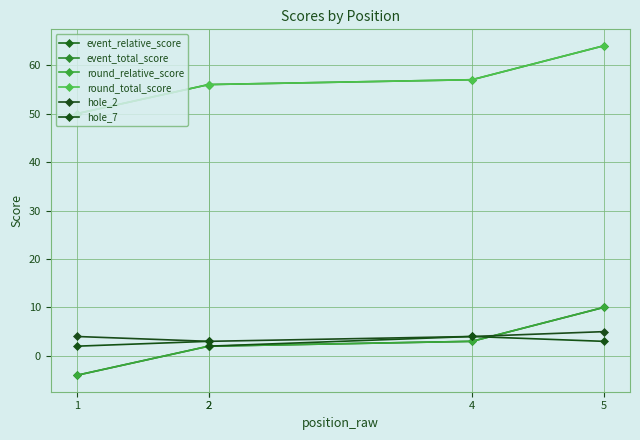

Reading left to right, what are all the values shown in this chart?

event_relative_score: 1=-4	2=2	2=2	4=3	5=10
event_total_score: 1=50	2=56	2=56	4=57	5=64
round_relative_score: 1=-4	2=2	2=2	4=3	5=10
round_total_score: 1=50	2=56	2=56	4=57	5=64
hole_2: 1=4	2=3	2=3	4=4	5=5
hole_7: 1=2	2=3	2=2	4=4	5=3